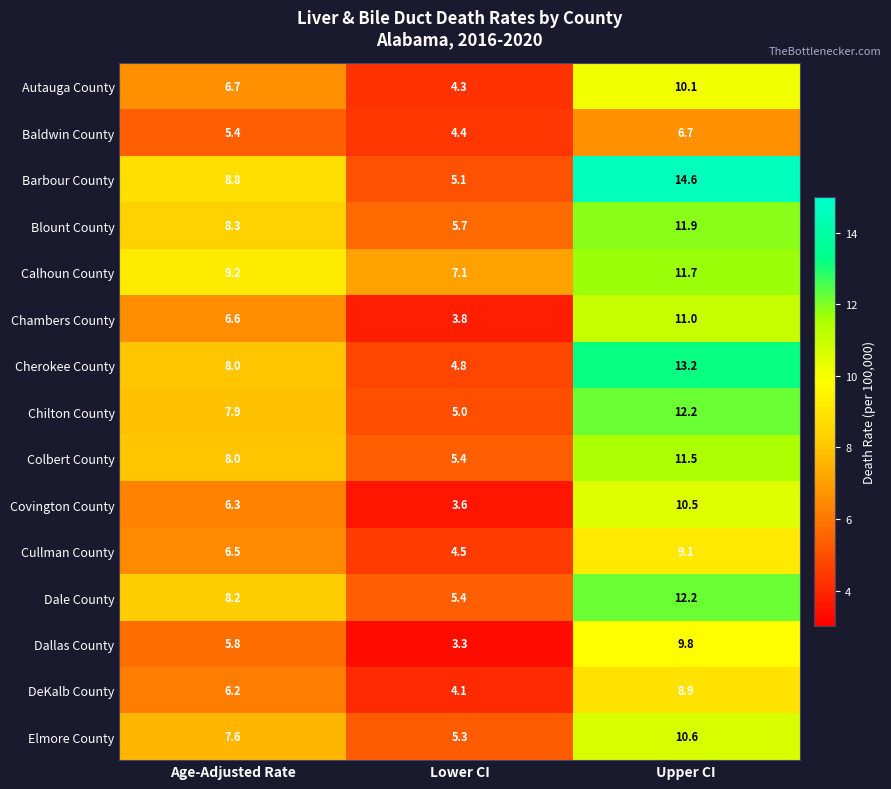

The Blount County series shows 8.3 at Age-Adjusted Rate. True or false?

True